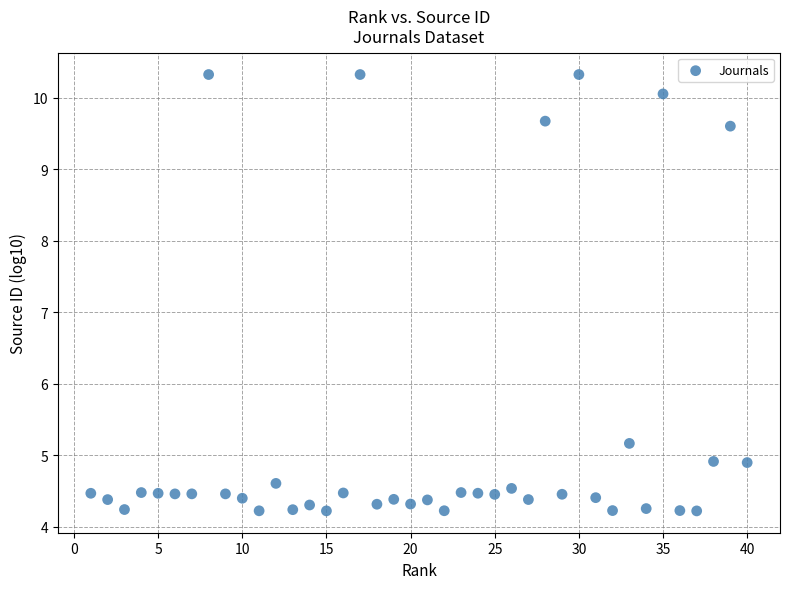

What Y value in the scatter plot is closest to 7?

5.2